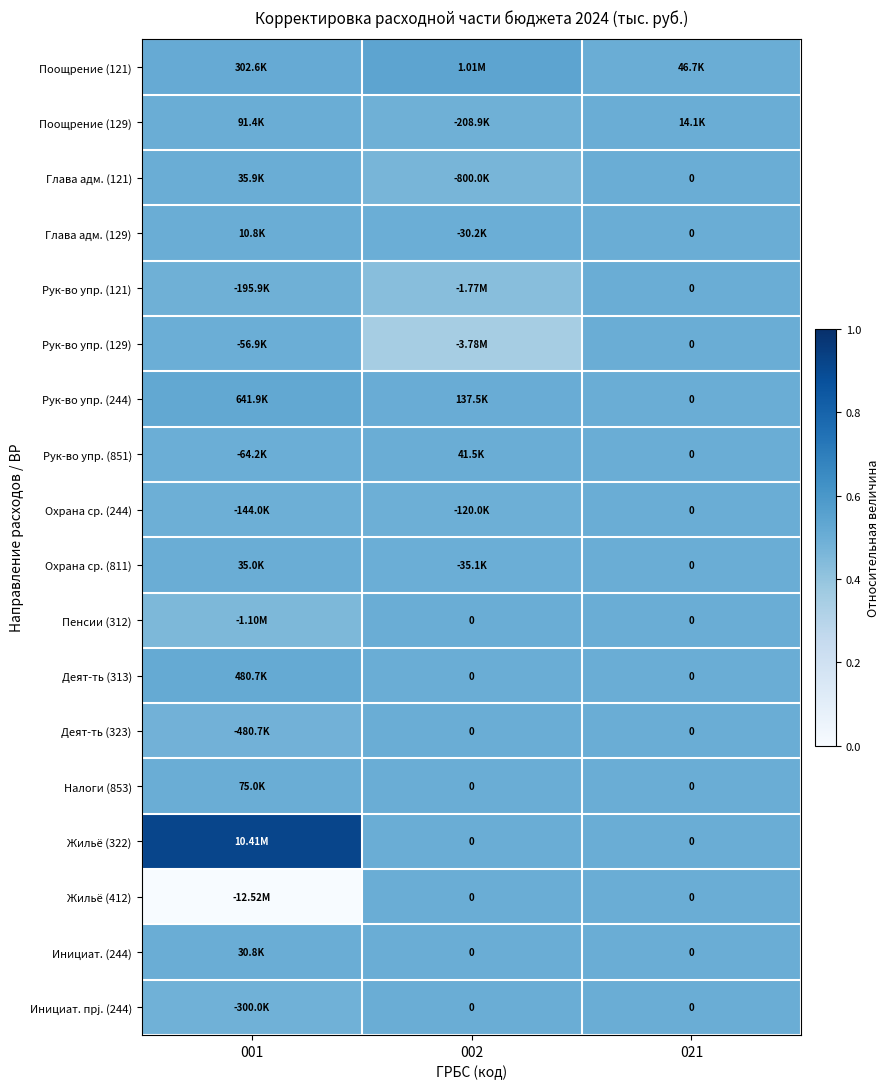

The Глава адм. (129) series shows 0.1 at 021. True or false?

False